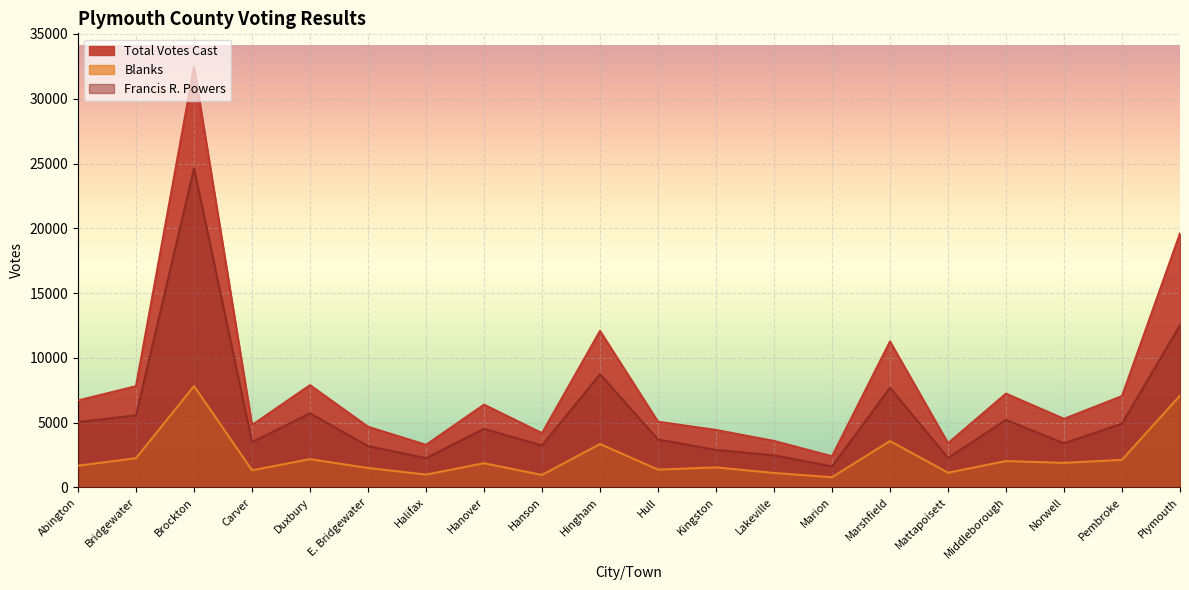

Which category has the lowest value across all series?

Marion